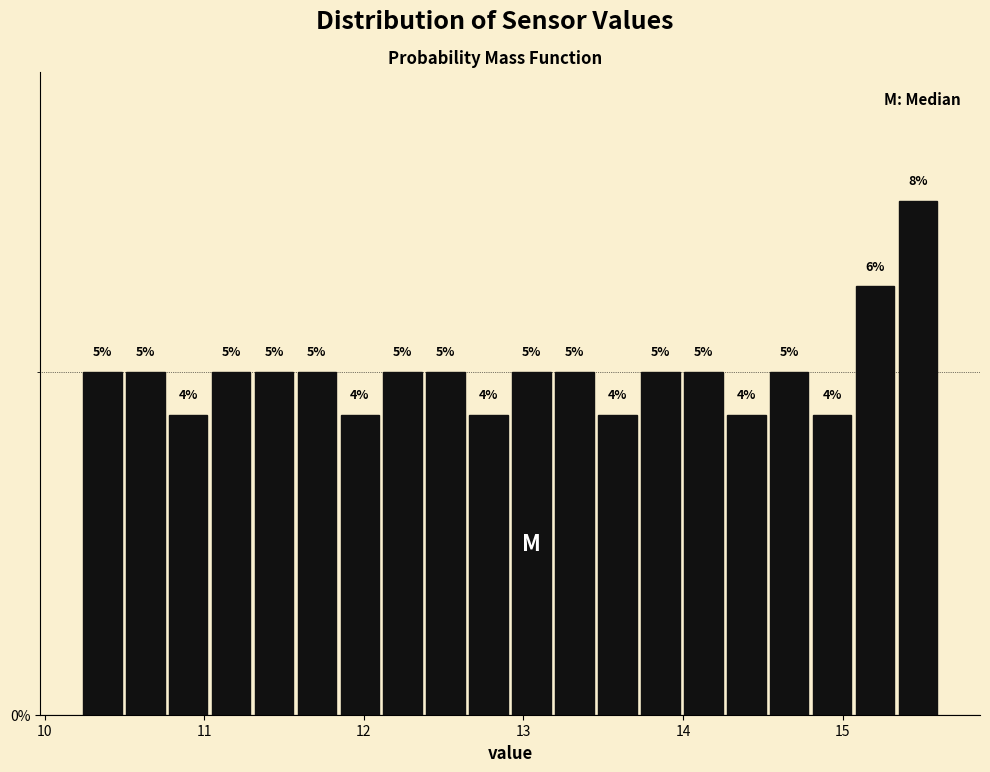

Around what value on the x-axis is the tallest bar? Give the approximate position of its centre, as read against the axis.

15.5